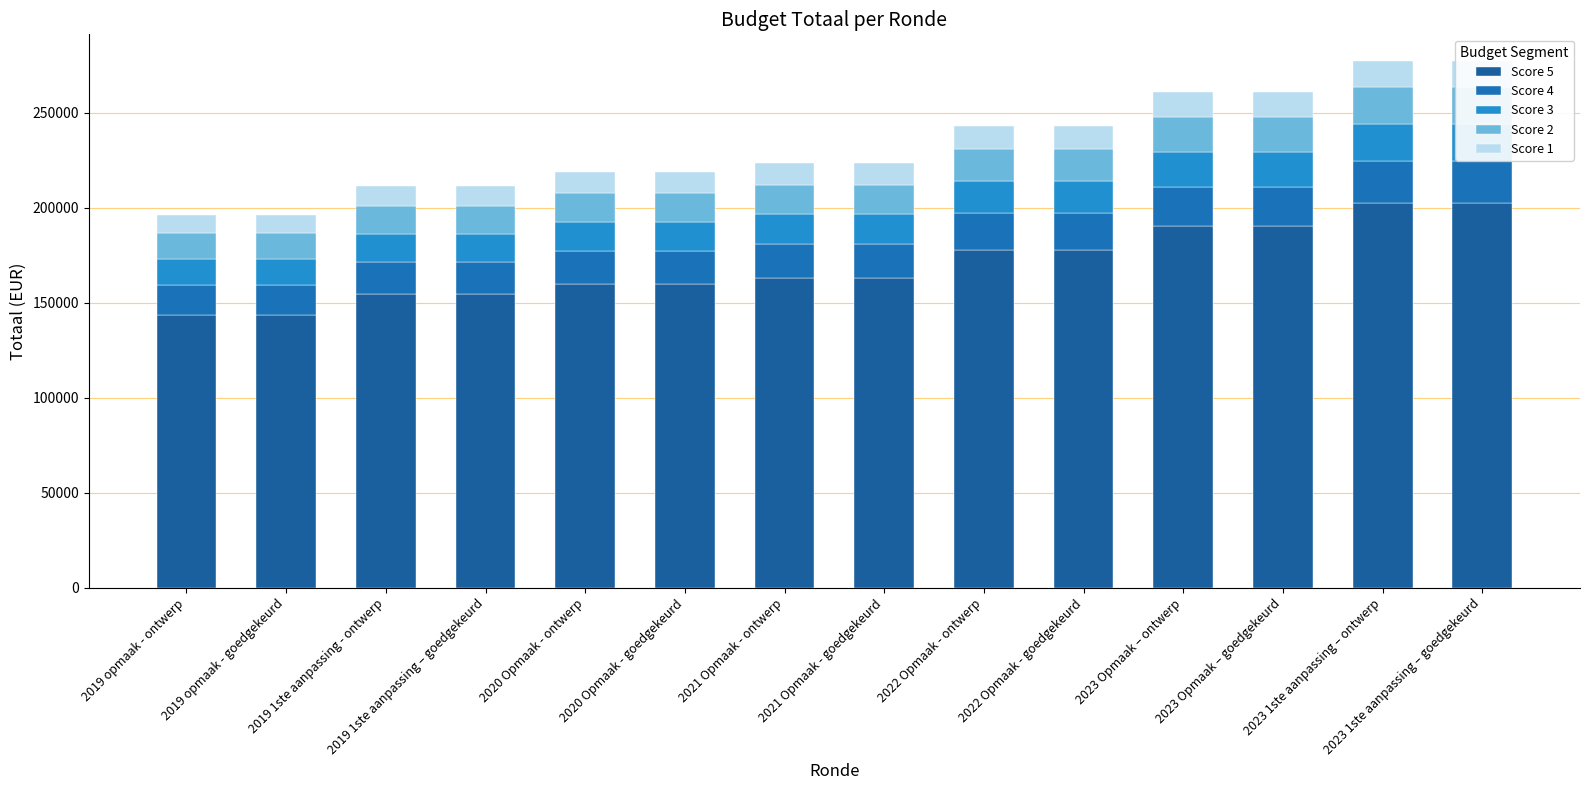

How many values in the Score 5 series exceed 162987?

8